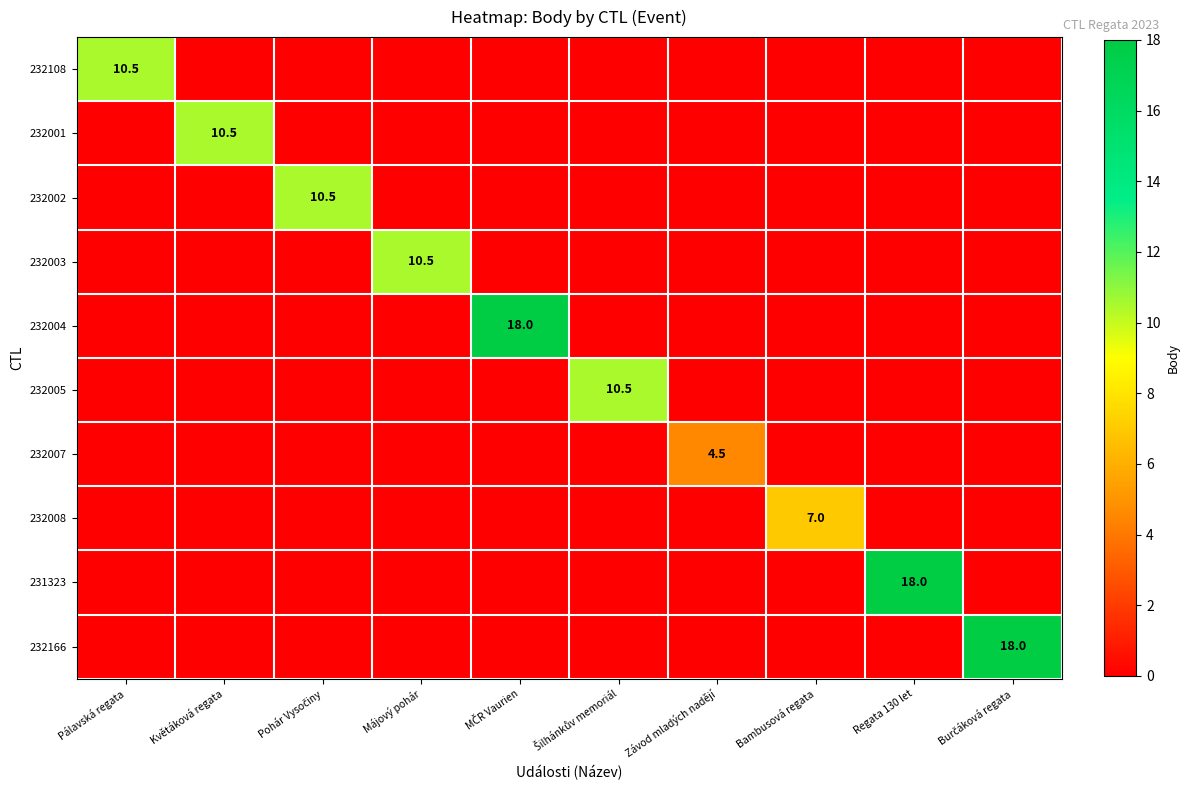

The 232003 series shows 5.7 at Květáková regata. True or false?

False